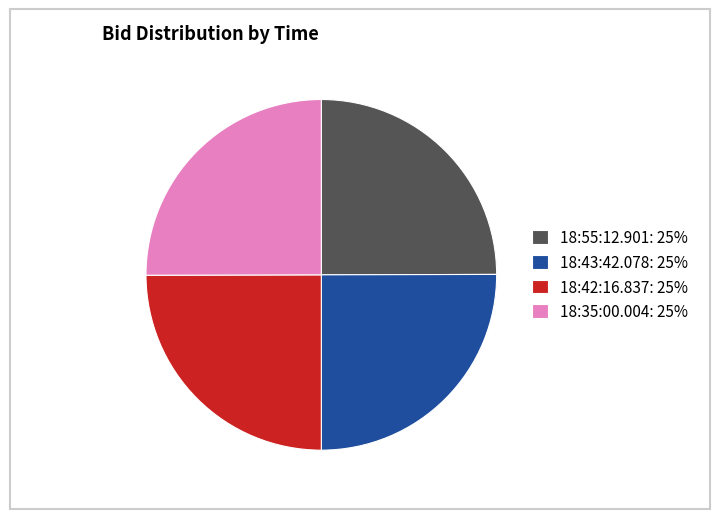

Is there any slice that represents more than half of the pie?

No